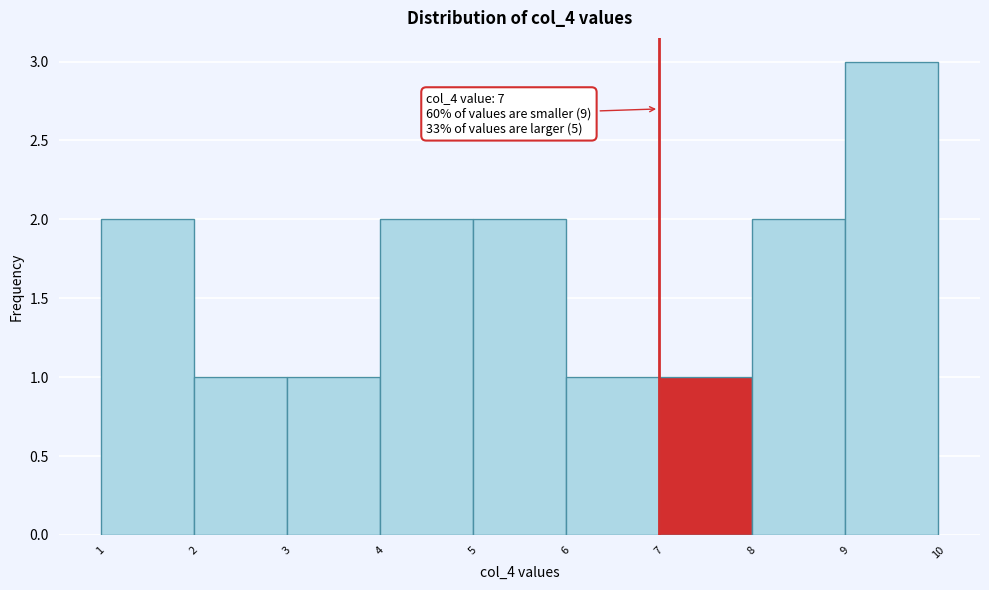

Which range on the x-axis has the tallest bar?

9 to 10